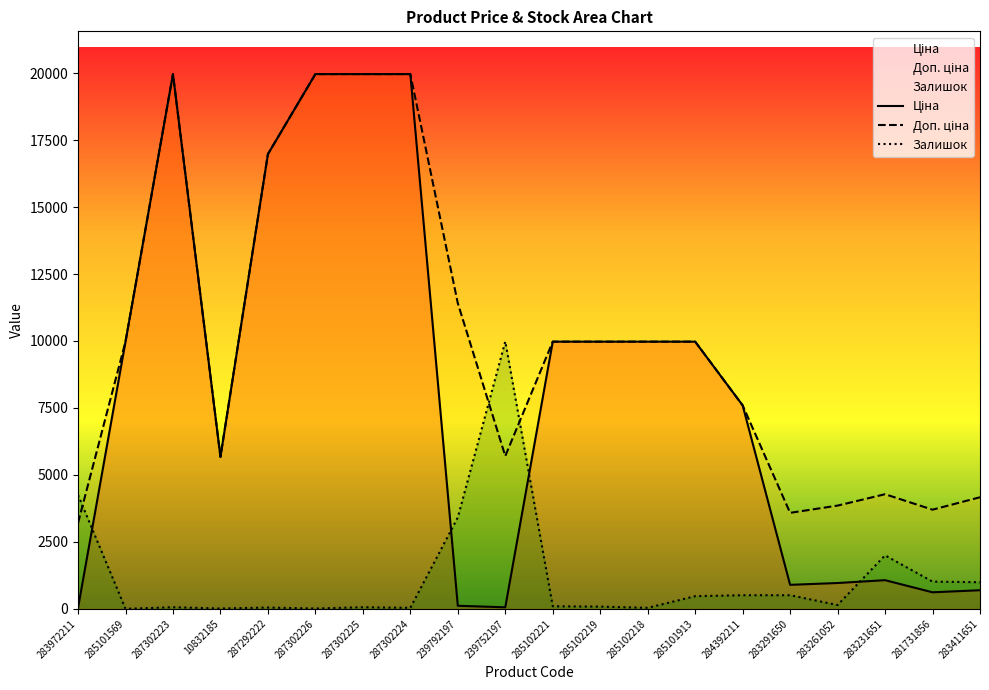

What position from the right is 283411651?

1